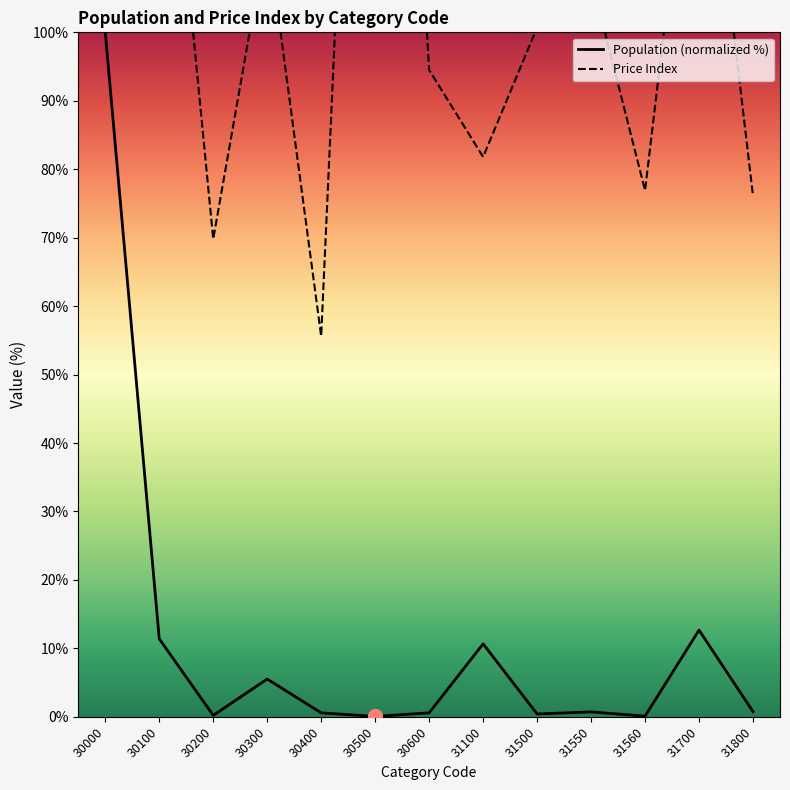

Which series has the largest range (max minus min)?

Price Index